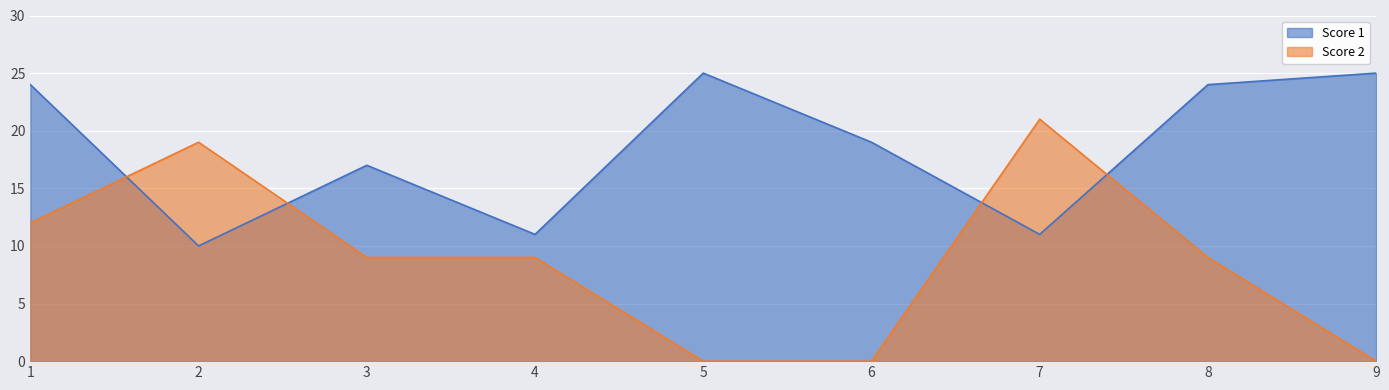

Where is the first local maximum for Score 2?

2